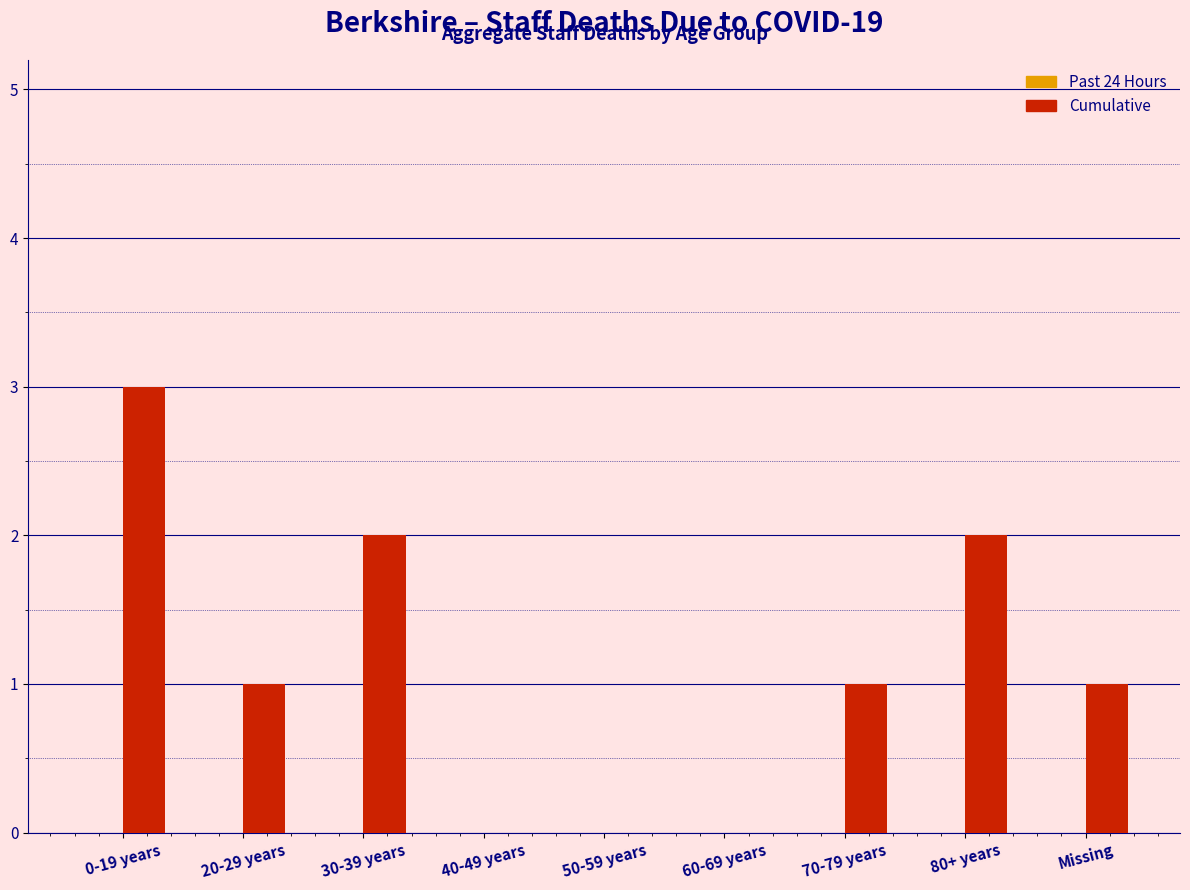

Reading left to right, extract all data points from this chart.

0-19 years=3	20-29 years=1	30-39 years=2	40-49 years=0	50-59 years=0	60-69 years=0	70-79 years=1	80+ years=2	Missing=1